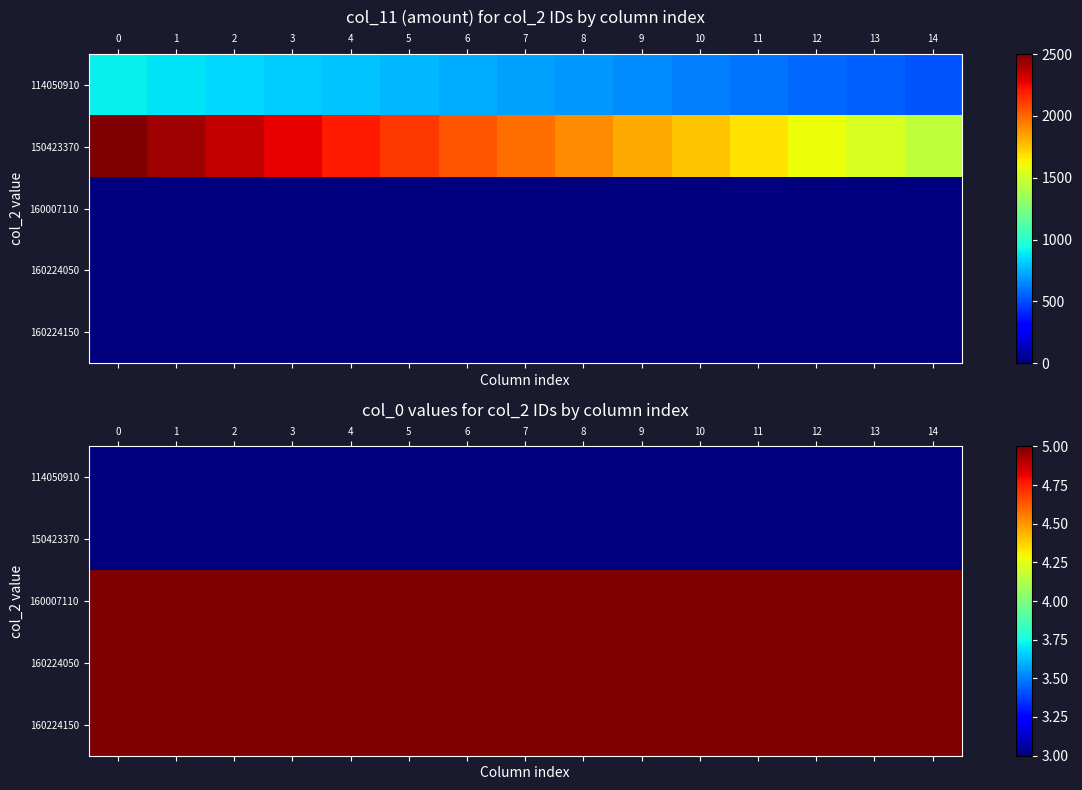

Rank the series by their maximum value, from highest to lowest.

row_2, row_3, row_4, row_0, row_1